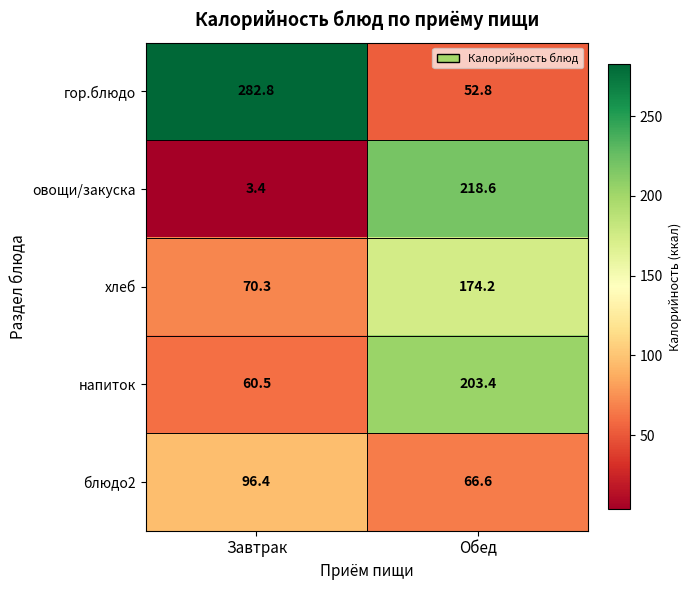

What is the greatest value displayed?

282.8